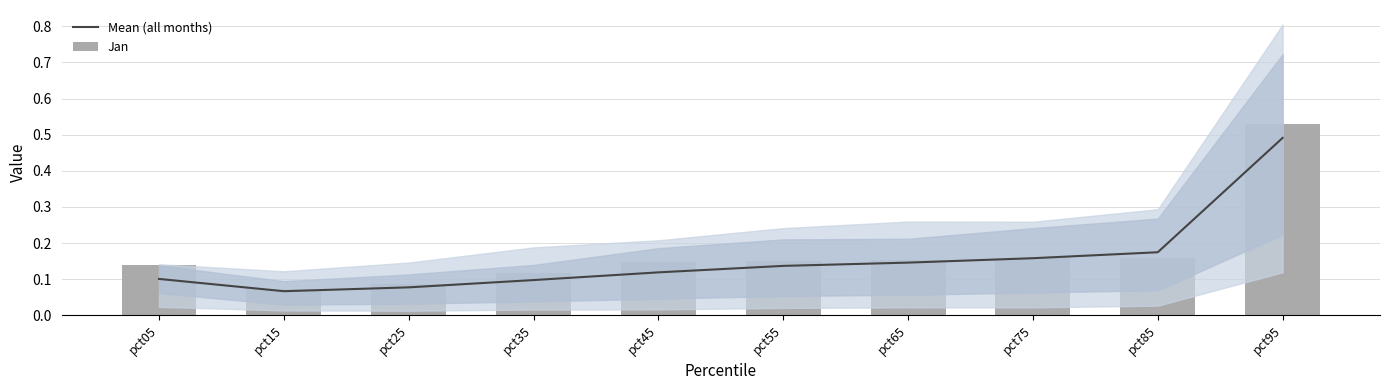

What is the total value across all series at pct55?

0.3